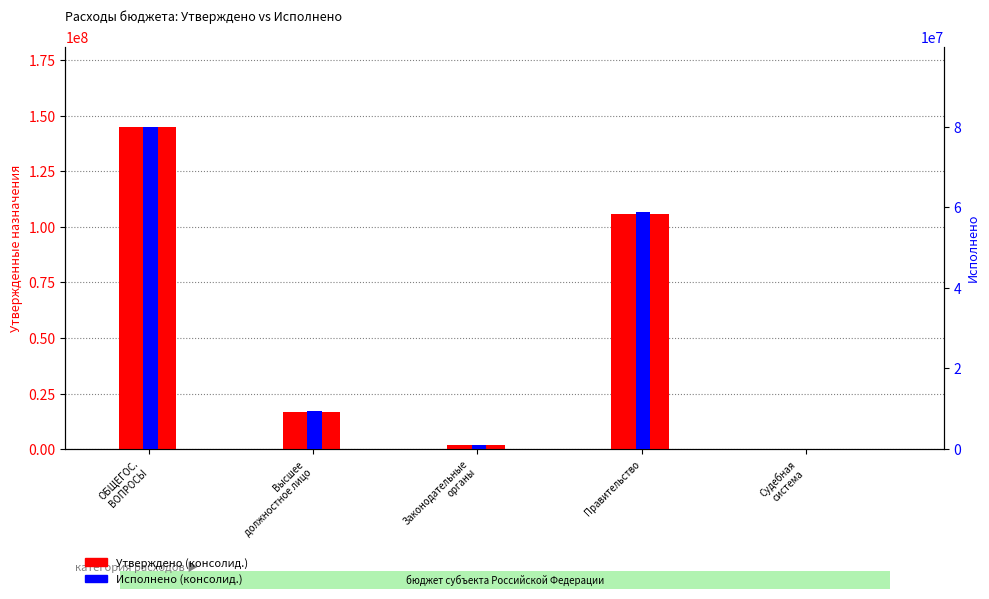

Reading left to right, extract all data points from this chart.

Утверждено (консолид.): ОБЩЕГОС.
ВОПРОСЫ=144909169.6	Высшее
должностное лицо=16688481.2	Законодательные
органы=1990340.0	Правительство=105878144.4	Судебная
система=24500.0
Исполнено (консолид.): ОБЩЕГОС.
ВОПРОСЫ=79889869.7	Высшее
должностное лицо=9439321.0	Законодательные
органы=1140005.1	Правительство=58742563.2	Судебная
система=24500.0